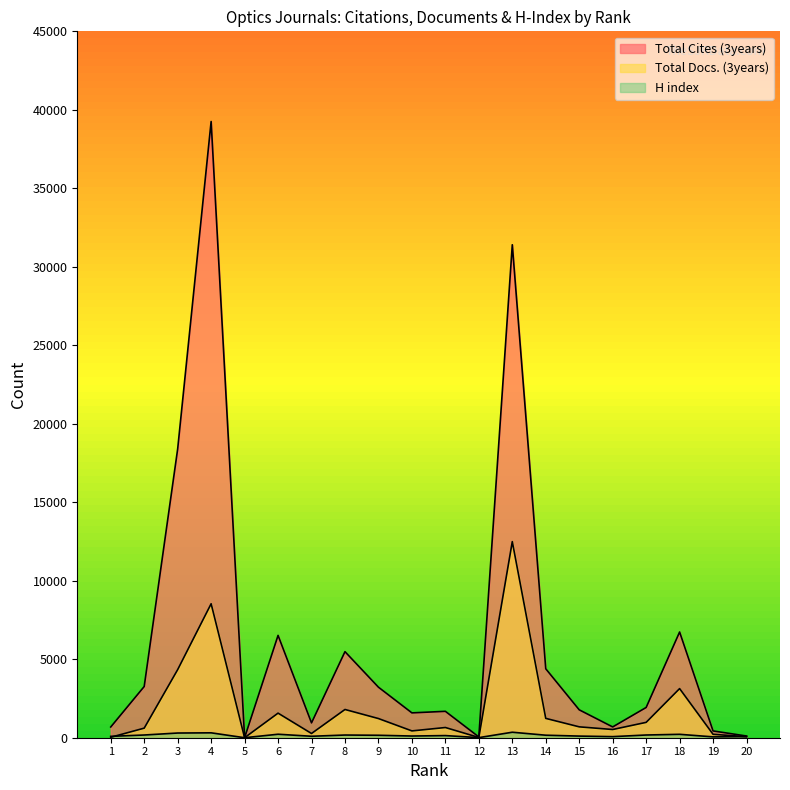

What is the maximum value for H index?

350